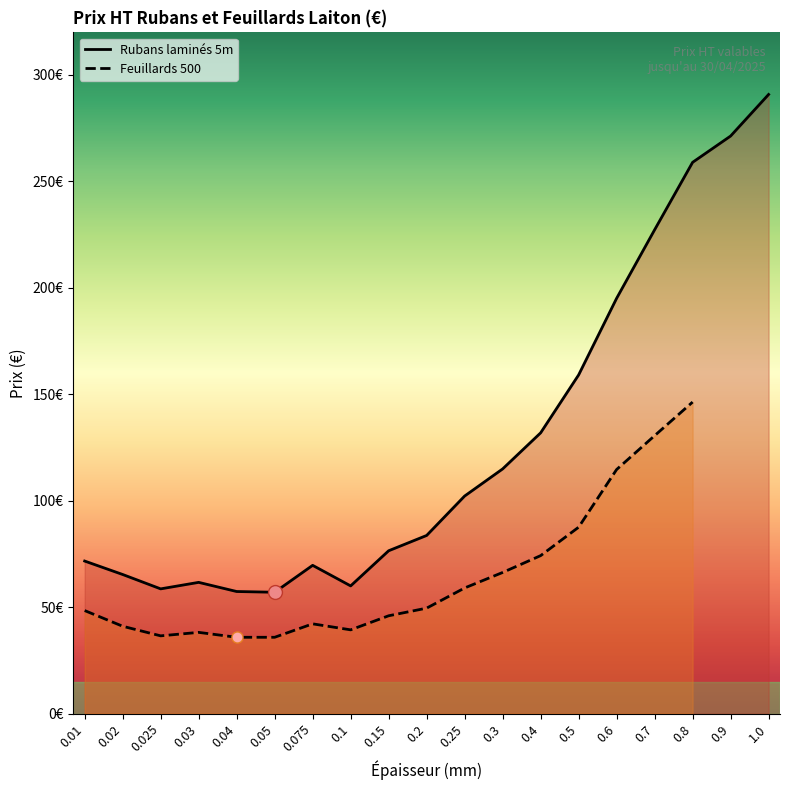

What position from the left is 0.7?

16